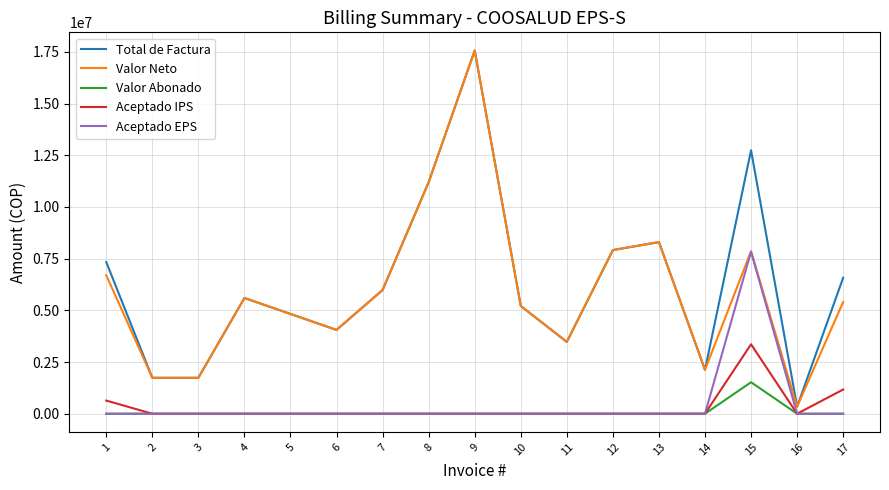

At how many categories does at least one series exceed 10054152?

3